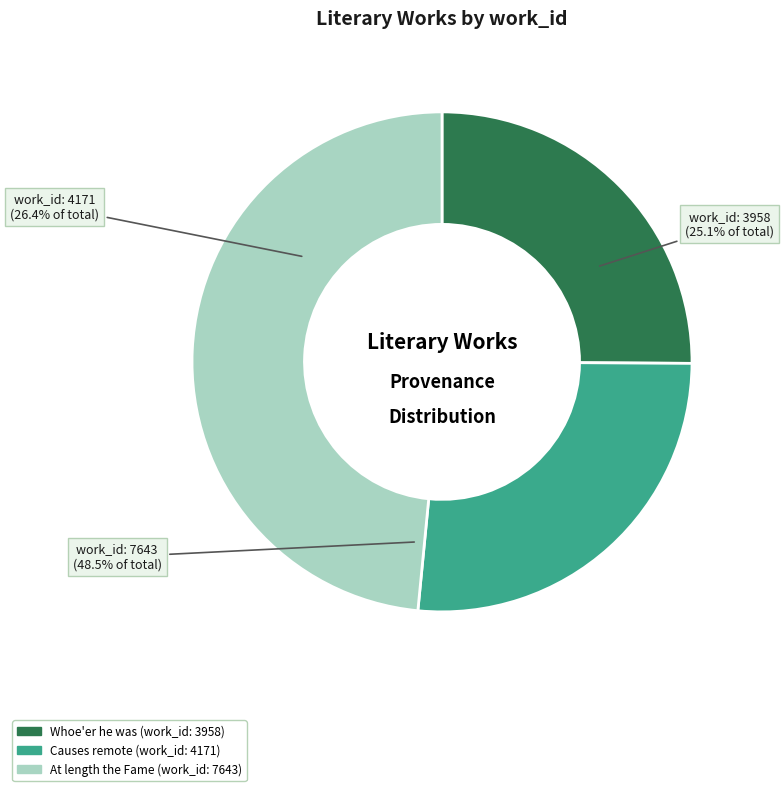

Combined, what portion of the pie is Causes remote (work_id: 4171) and At length the Fame (work_id: 7643)?

74.9%